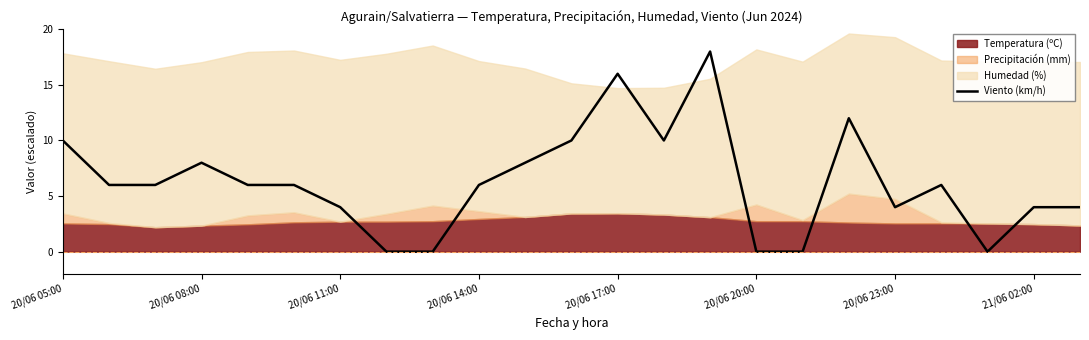

Count the number of categories in the chart.

23